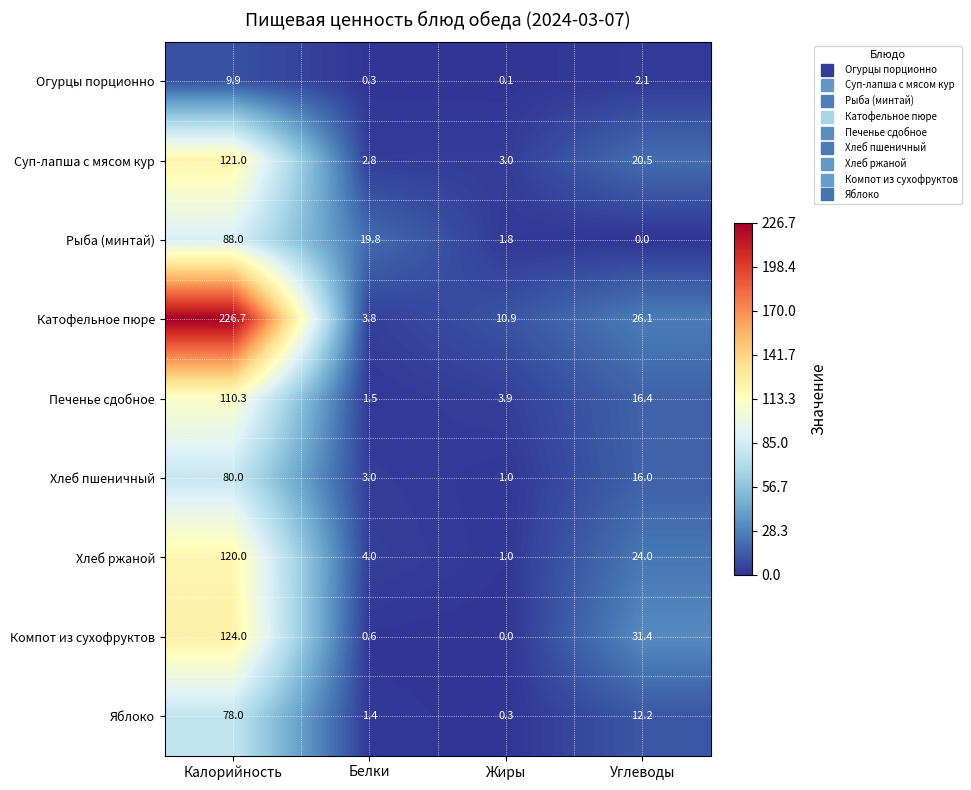

Is it true that Суп-лапша с мясом кур equals 35.5 at Углеводы?

False